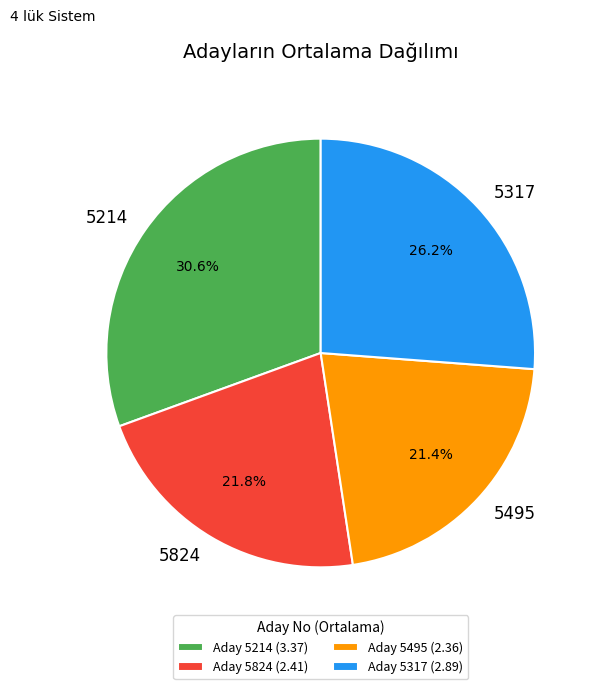

The 5495 slice represents 14% of the pie. True or false?

False